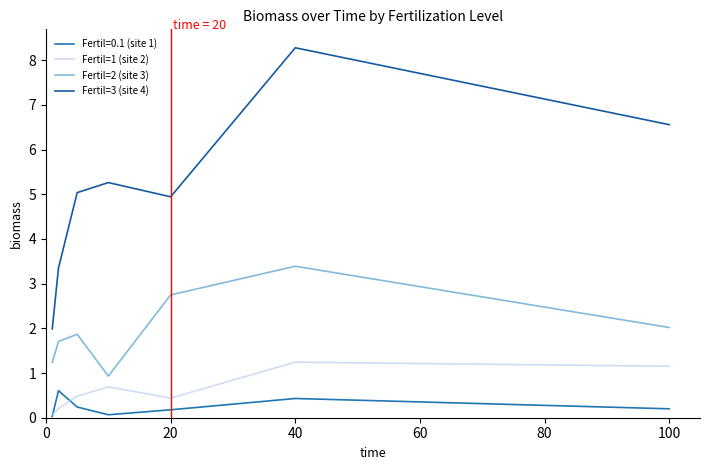

Does the chart display data point markers on the line(s)?

No